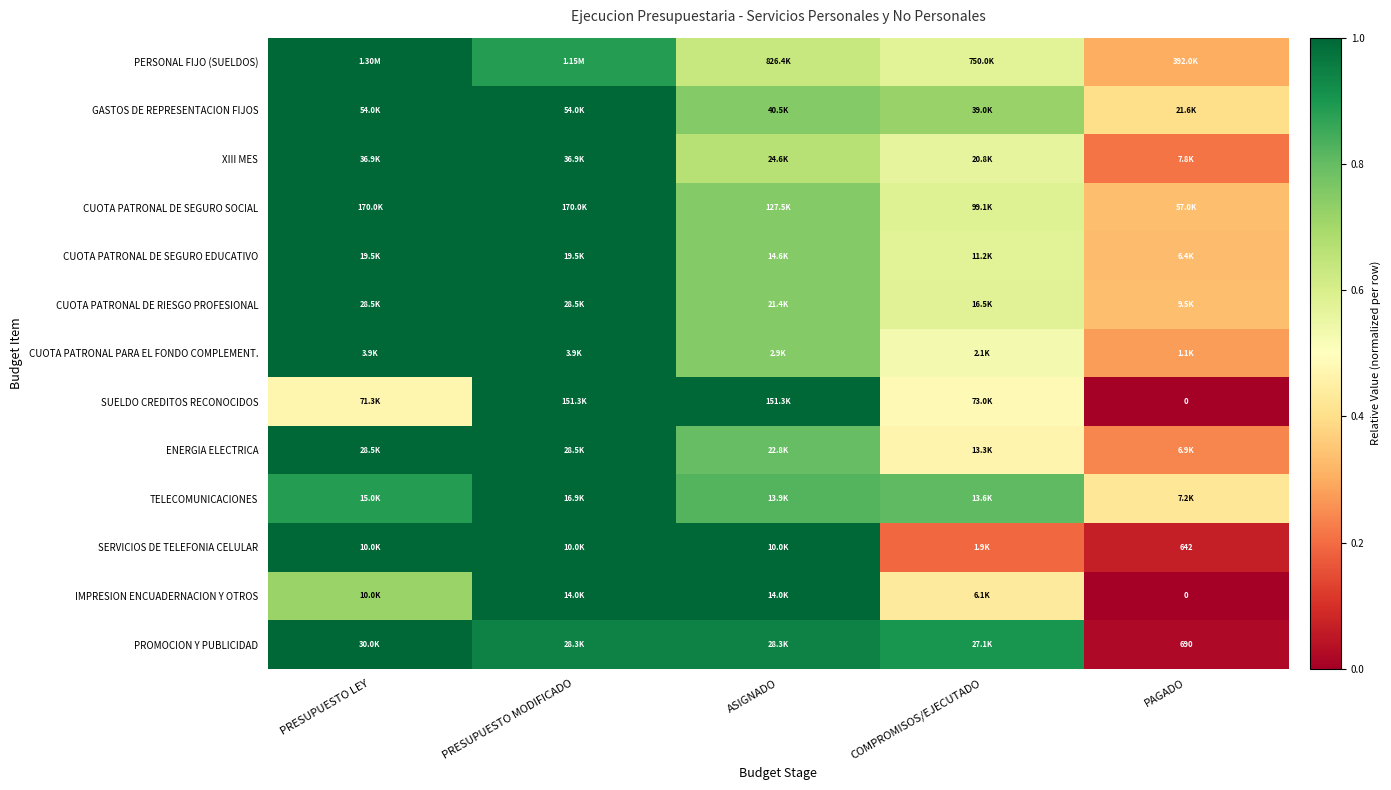

The value of CUOTA PATRONAL DE RIESGO PROFESIONAL at PAGADO is 0.6. True or false?

False